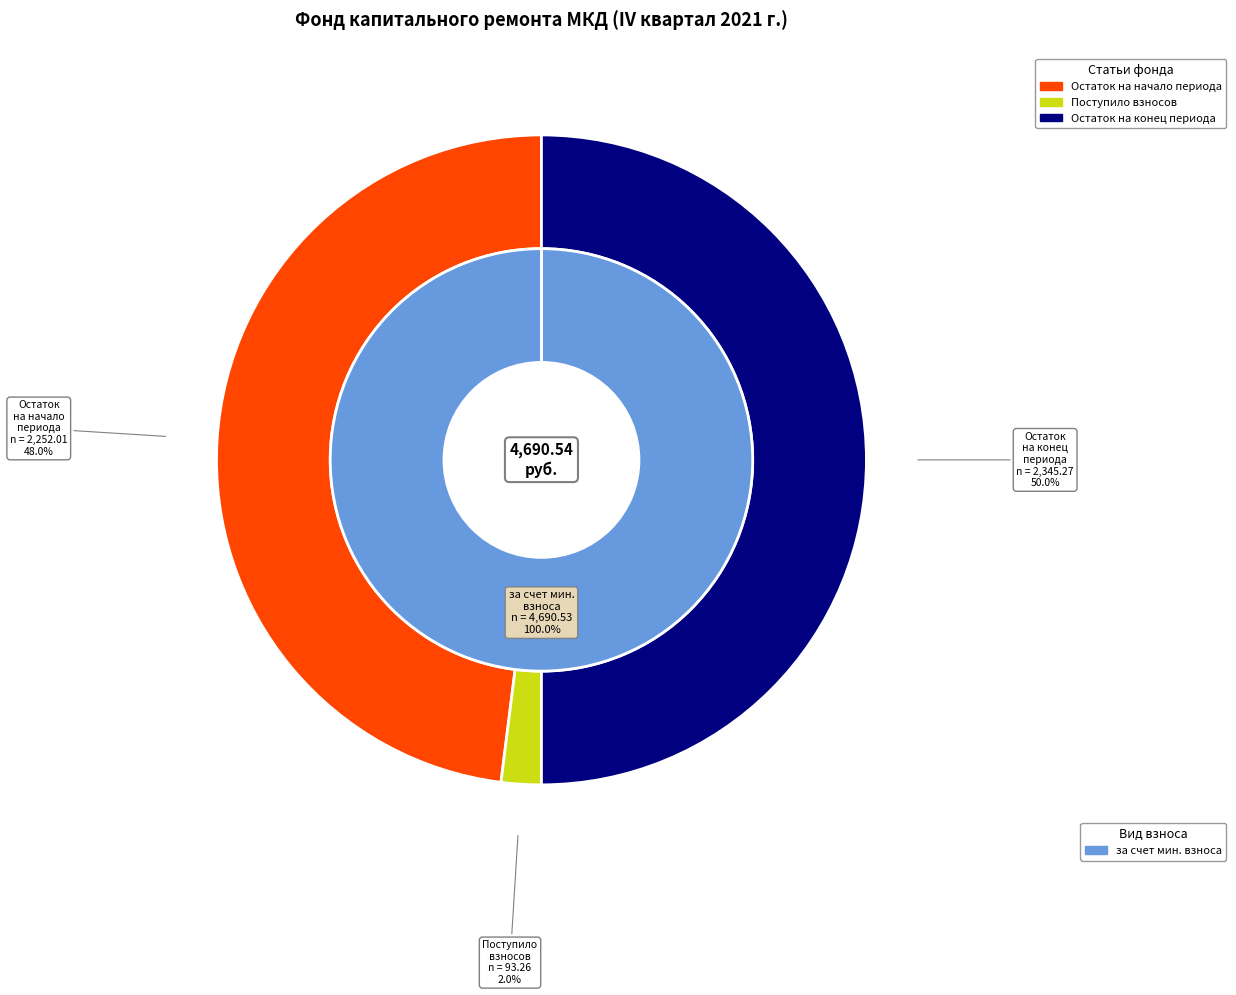

Which slice is the largest?

Остаток на конец